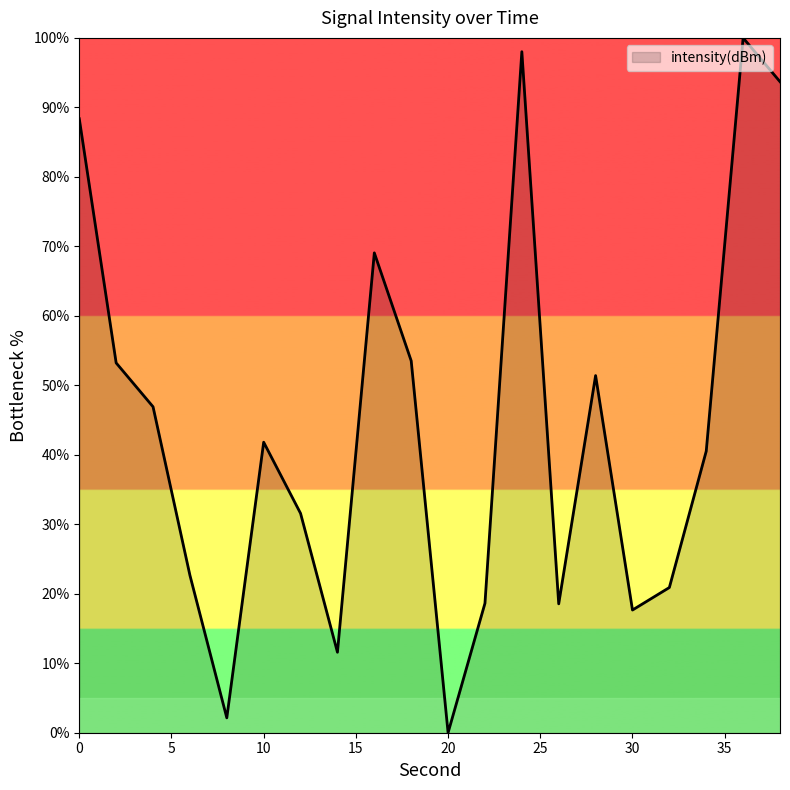

What is the difference between the maximum and minimum values?

100.0